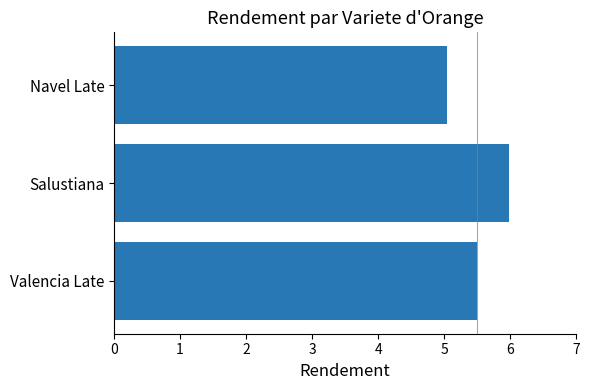

Reading bottom to top, what are all the values shown in this chart?

Valencia Late=5.5	Salustiana=6.0	Navel Late=5.0